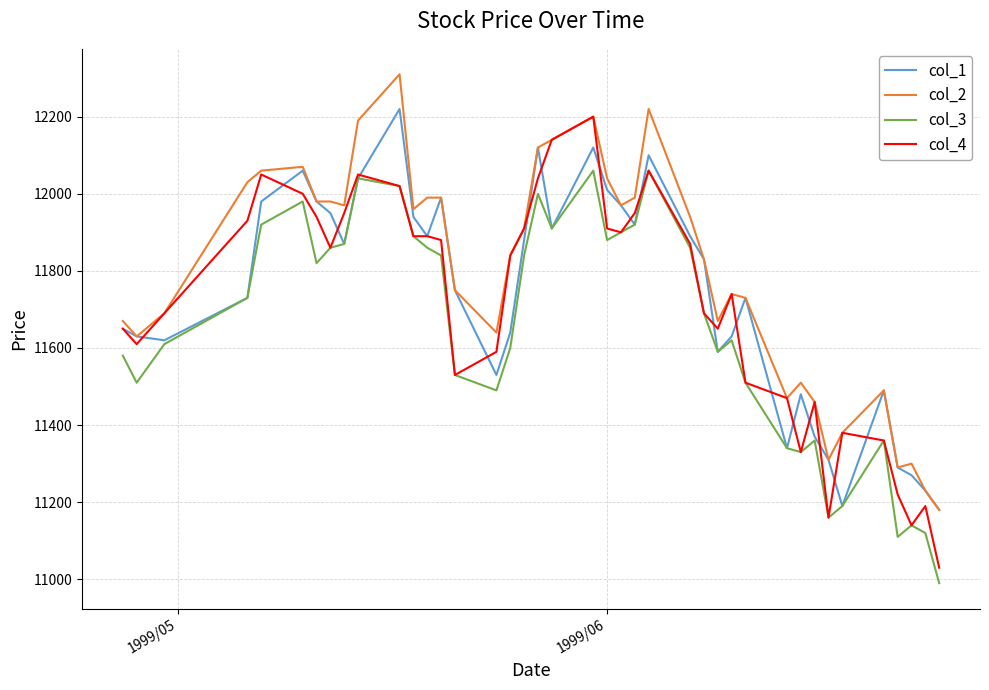

What is the maximum value for col_4?

12200